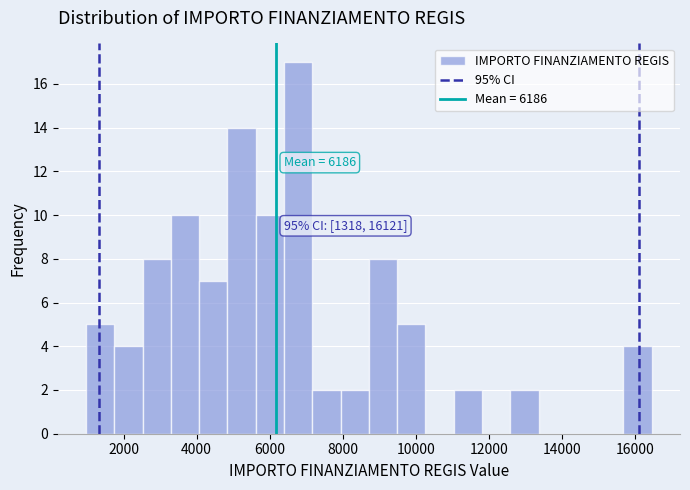

Read against the x-axis, roughly where is the centre of the tallest bar?

6800